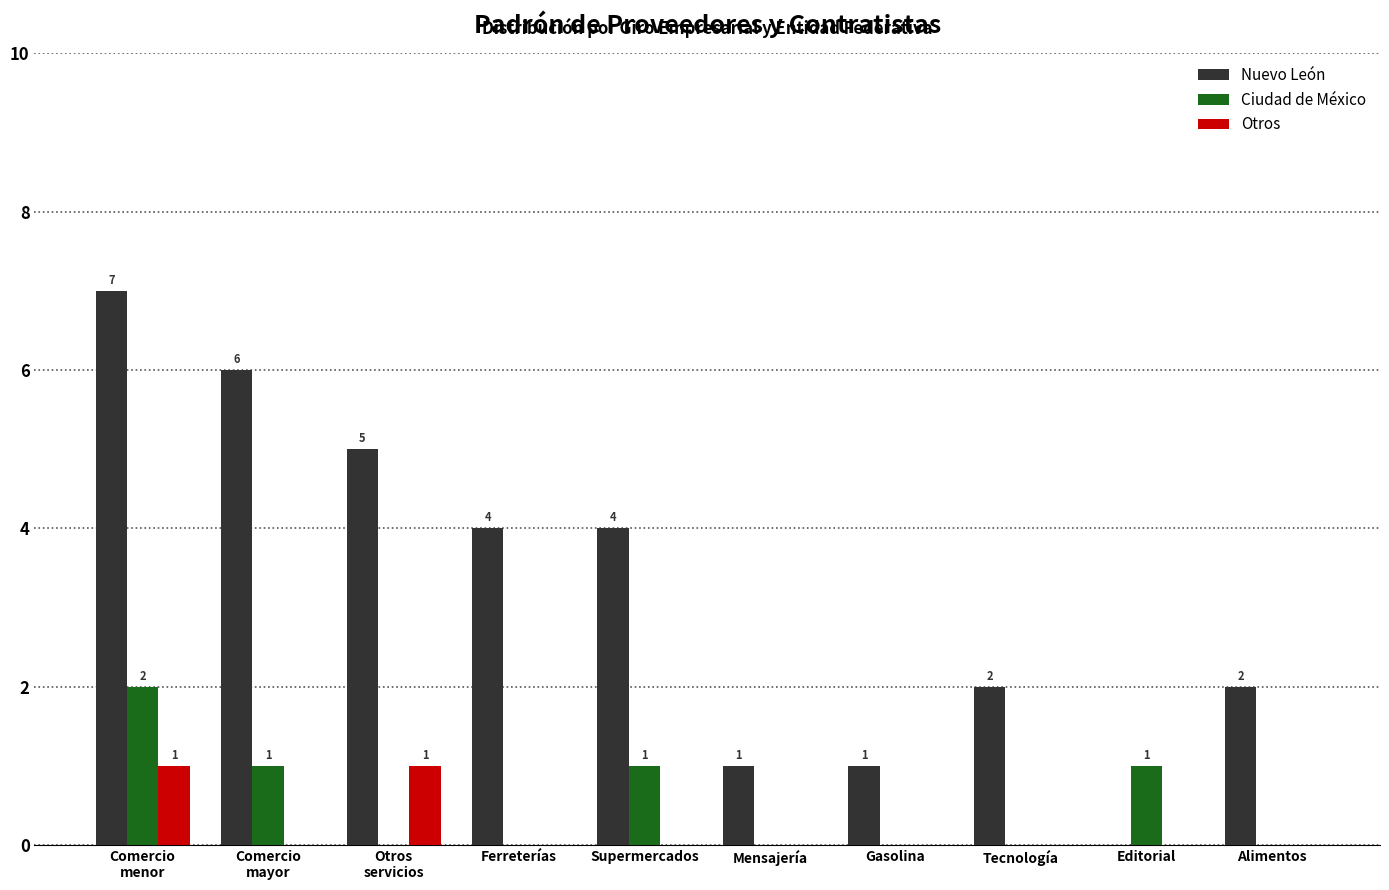

Between Otros
servicios and Alimentos, which series saw the biggest shift?

Nuevo León